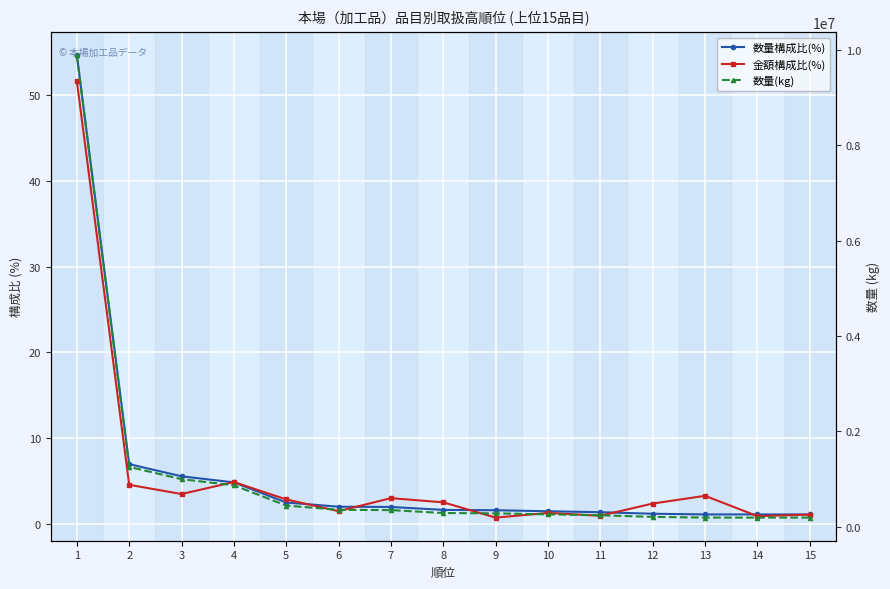

What is the value of the 数量構成比(%) point at the 9th from the left?

1.6